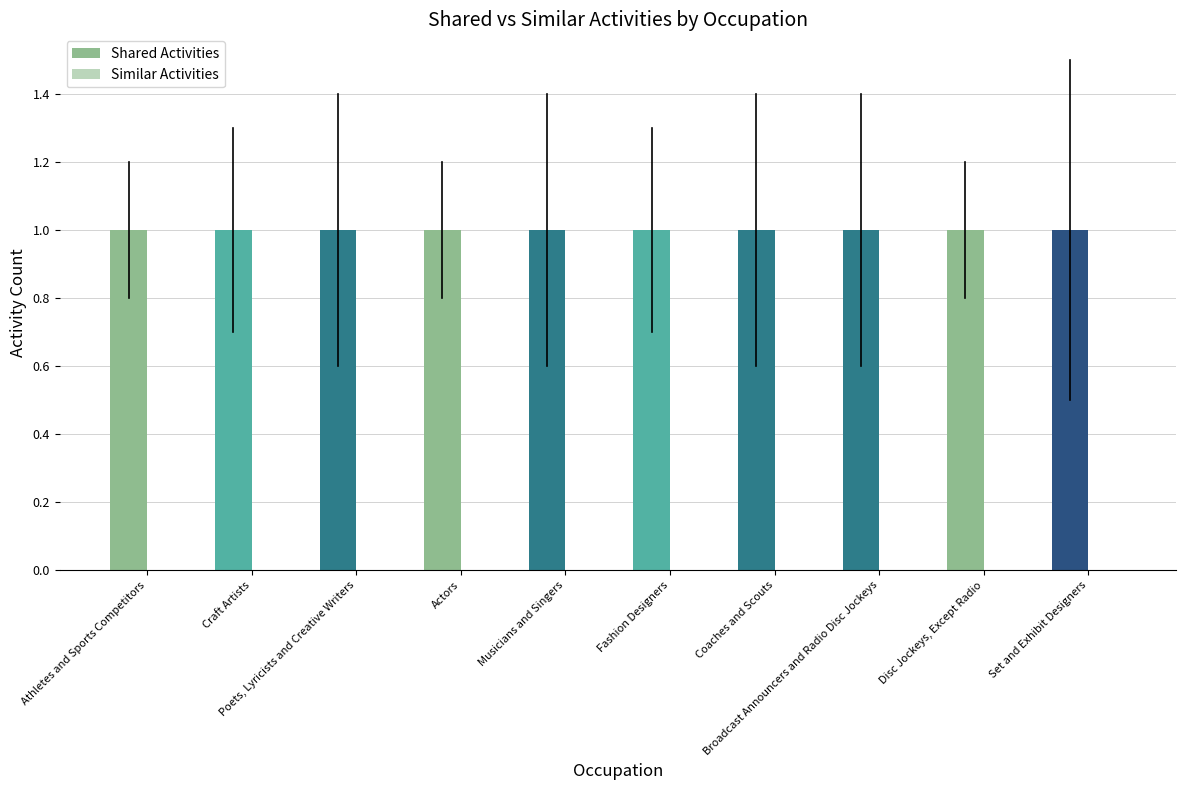

What is the label of the 7th bar from the right?

Actors